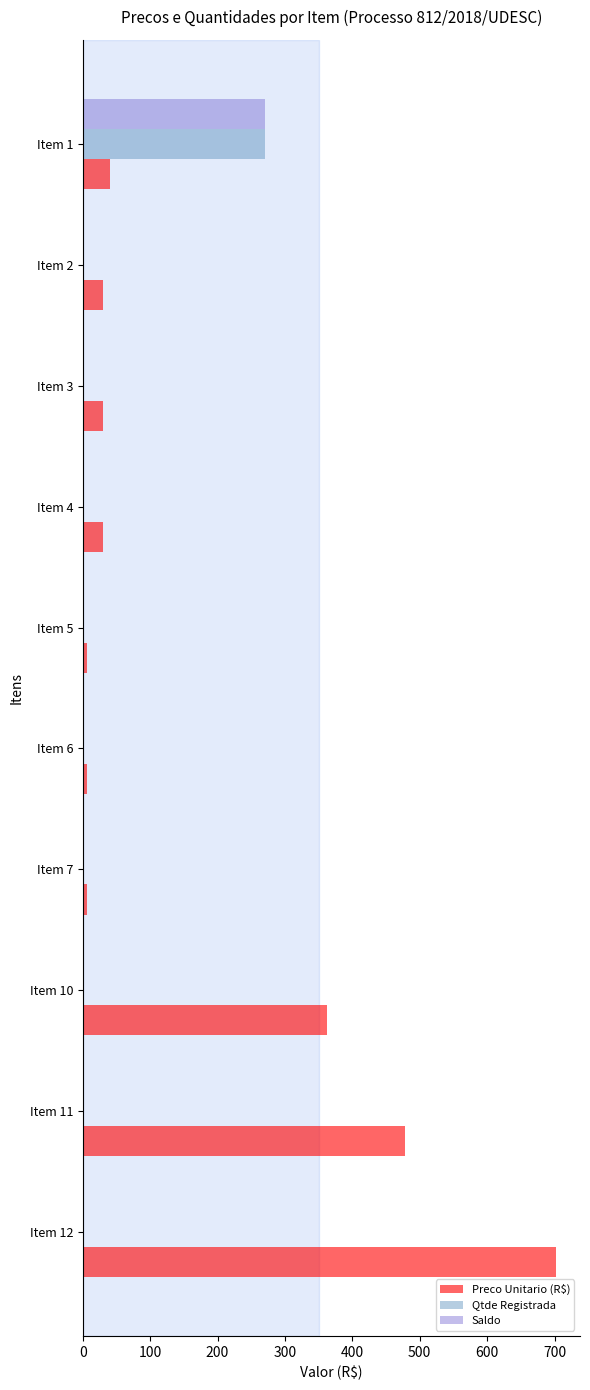

The value of Saldo at Item 1 is 364.7. True or false?

False